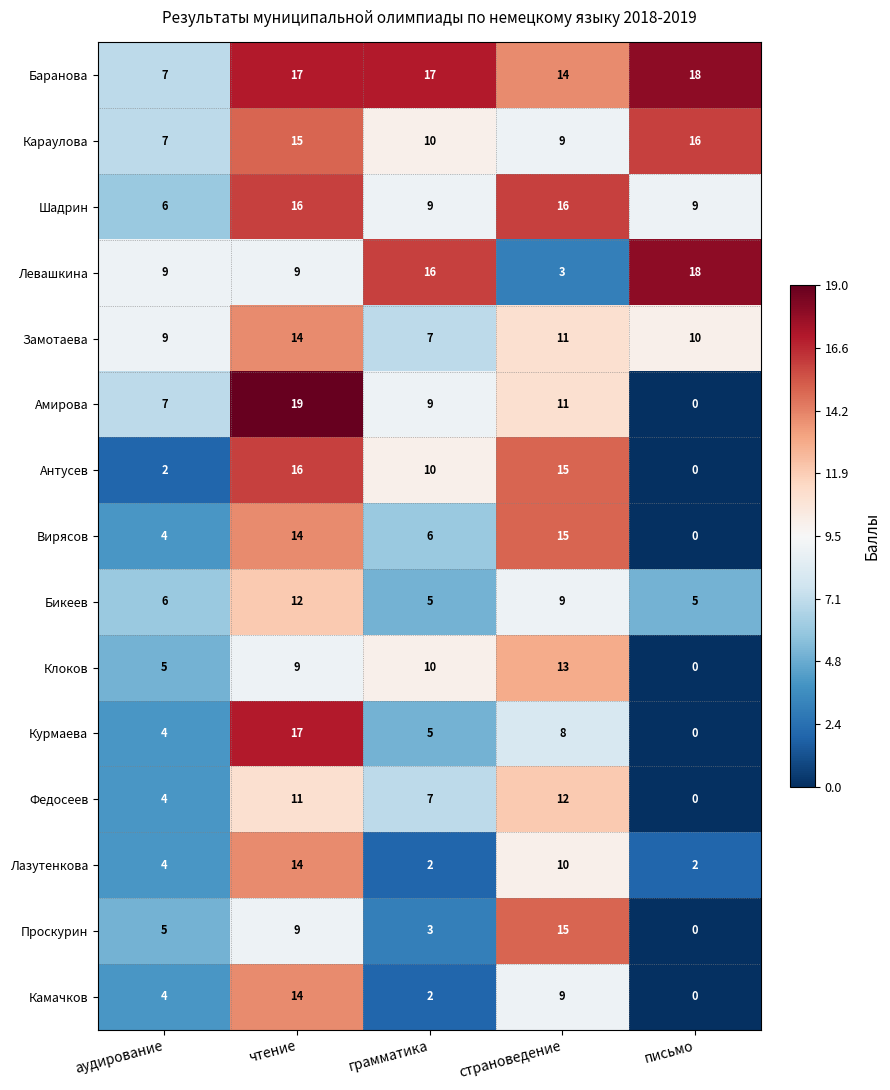

Count the Проскурин values in the range 3 to 9.

3